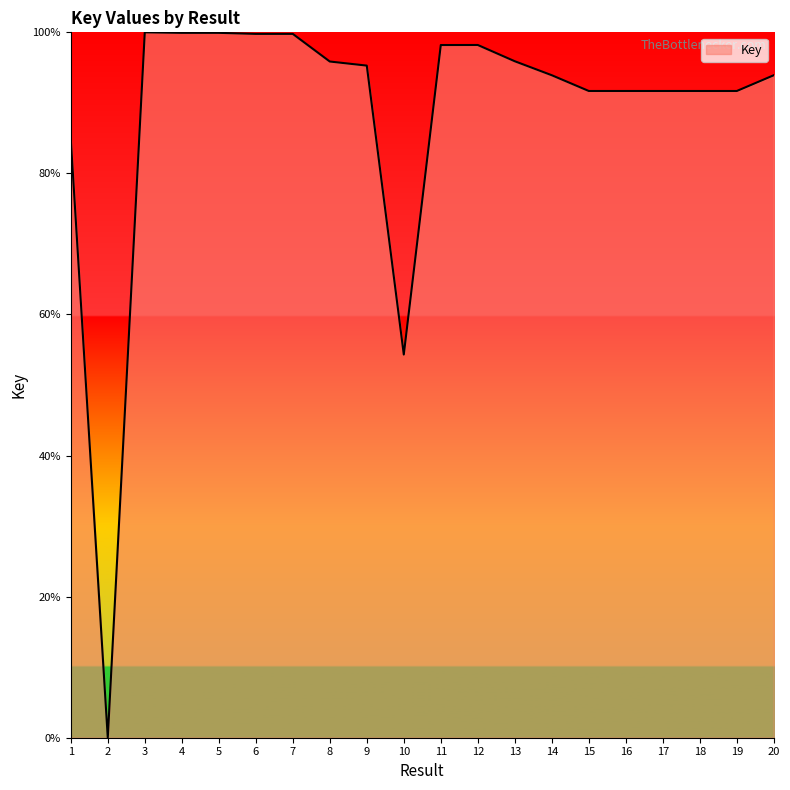

How many categories are shown in the chart?

20